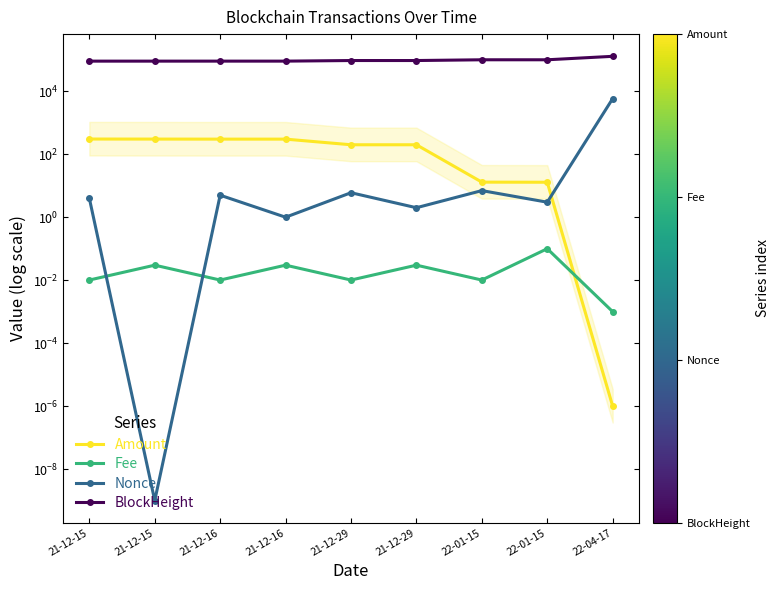

True or false: Amount has a value of 99.1 at 21-12-15.

False